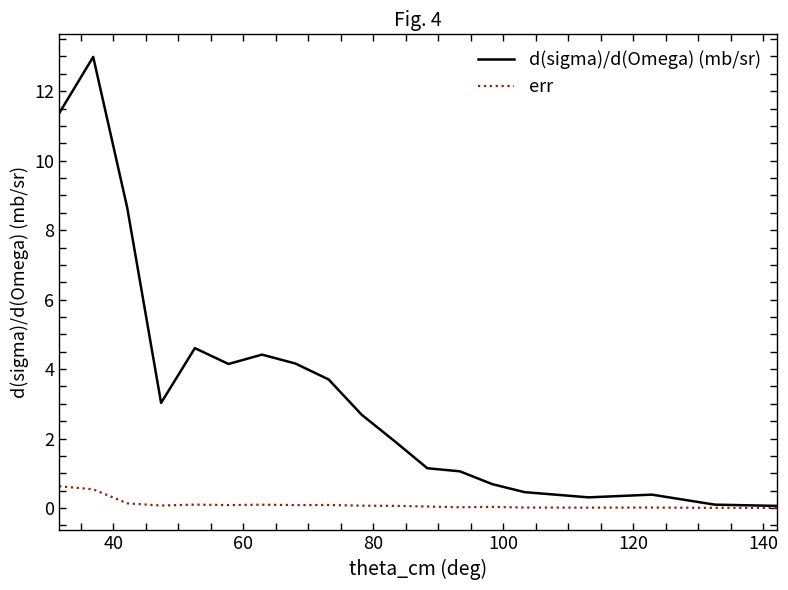

List the series in order of their overall mean, highest first.

d(sigma)/d(Omega) (mb/sr), err